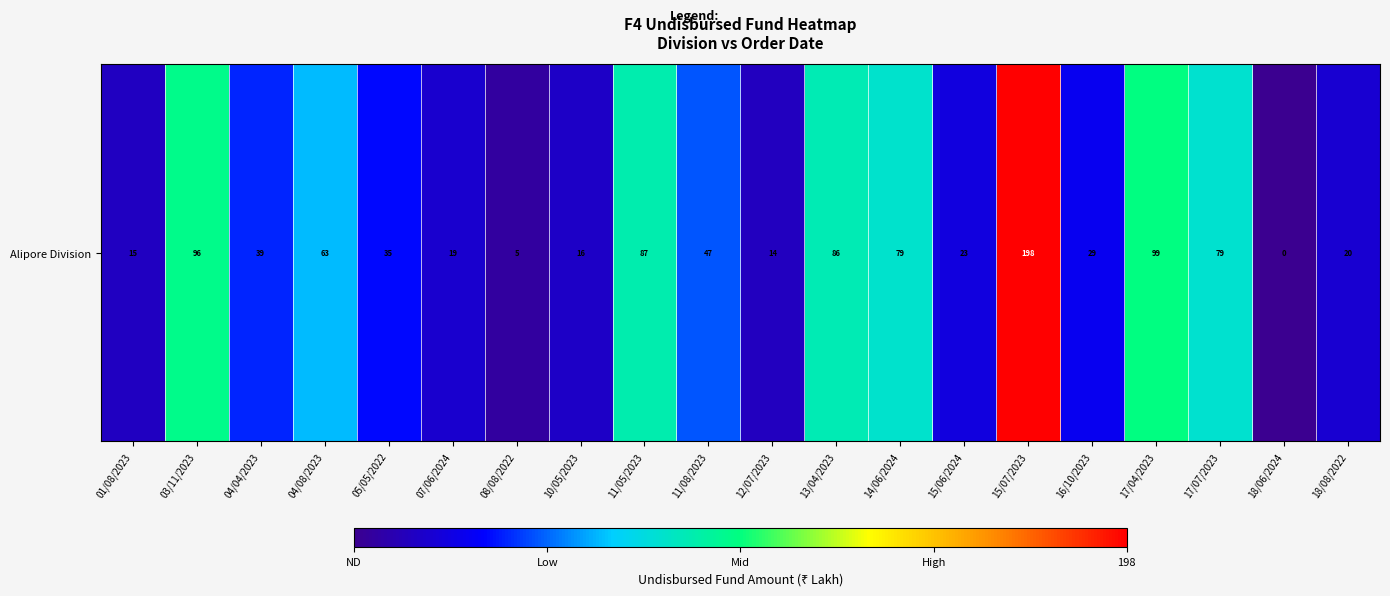

What is the difference between the second highest and minimum values?

98.5